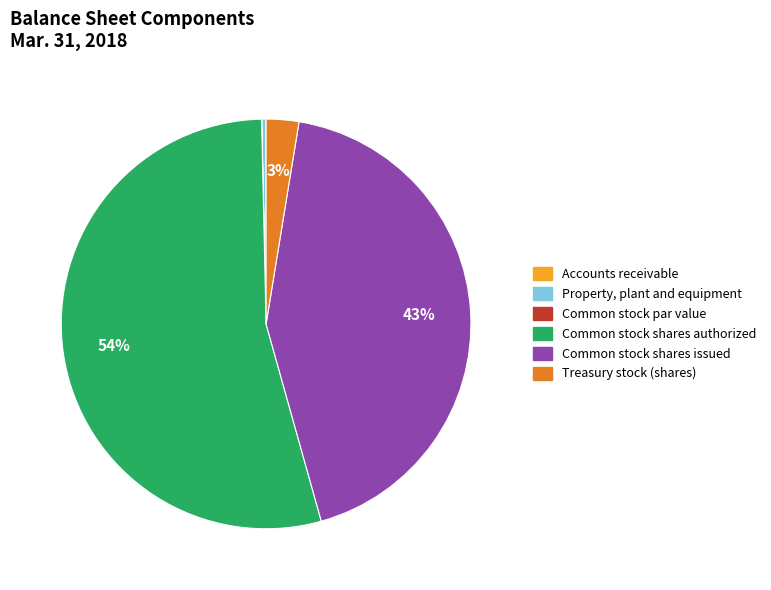

True or false: Common stock shares authorized accounts for 45% of the total.

False